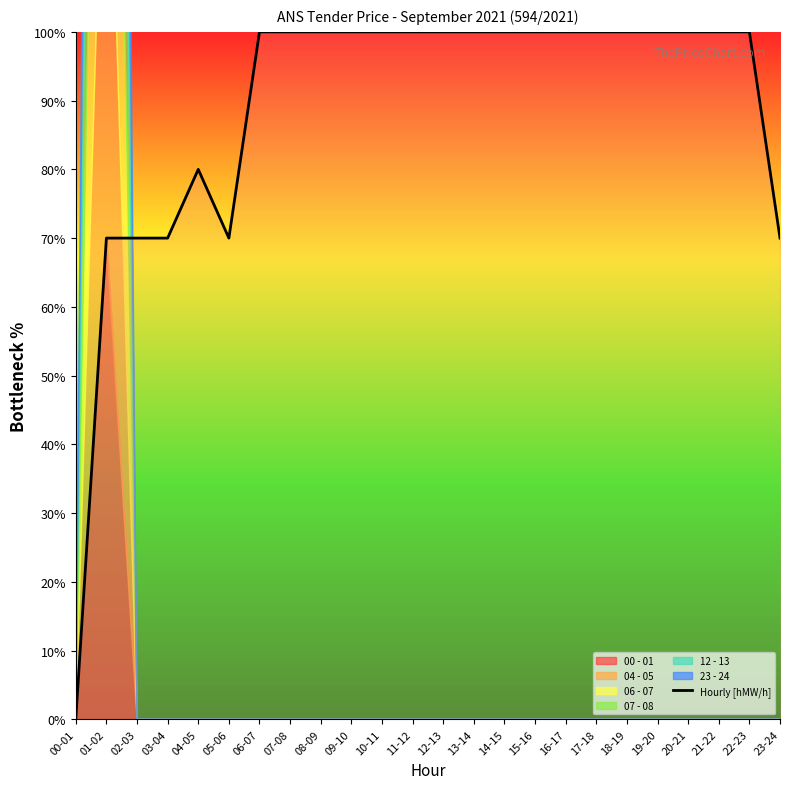

Rank the categories by value from highest to lowest.

06-07, 07-08, 08-09, 09-10, 10-11, 11-12, 12-13, 13-14, 14-15, 15-16, 16-17, 17-18, 18-19, 19-20, 20-21, 21-22, 22-23, 04-05, 01-02, 02-03, 03-04, 05-06, 23-24, 00-01